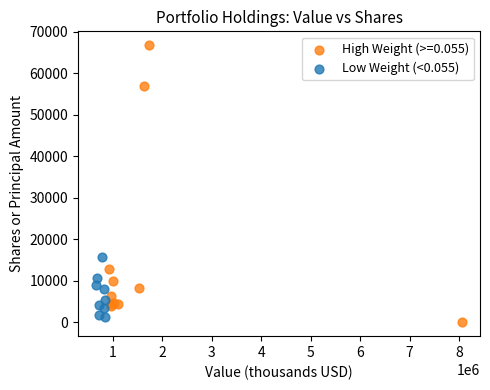

Which series contains the highest Y value?

High Weight (>=0.055)